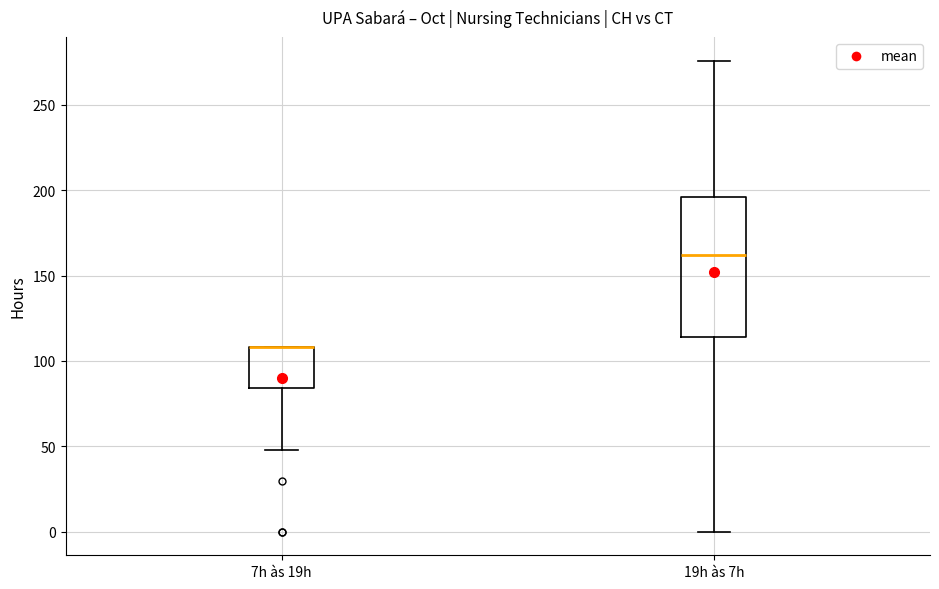

Which box is the tallest, from its lower edge to its upper edge?

19h às 7h